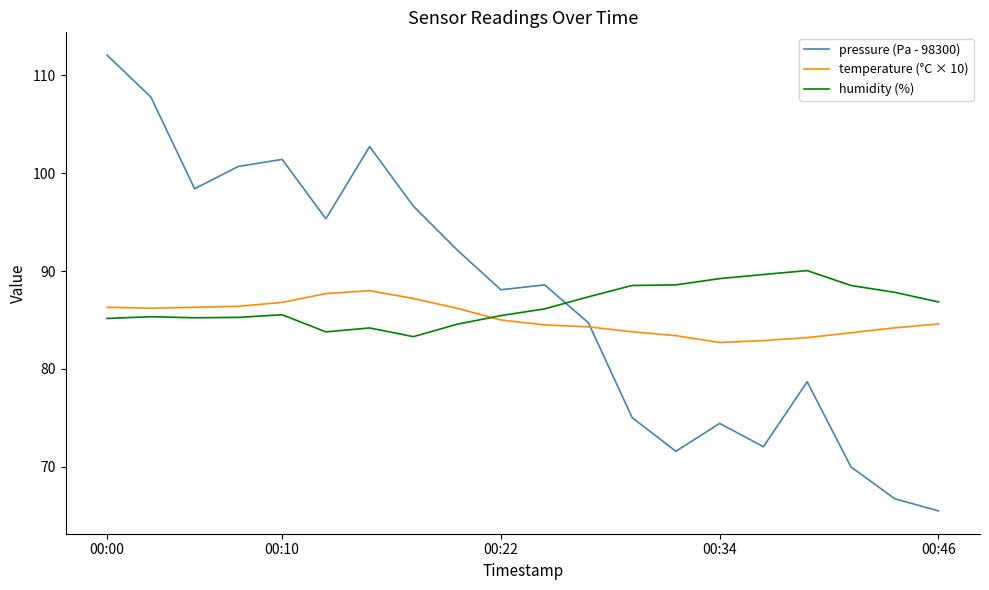

Rank the series by their maximum value, from highest to lowest.

pressure (Pa - 98300), humidity (%), temperature (°C × 10)